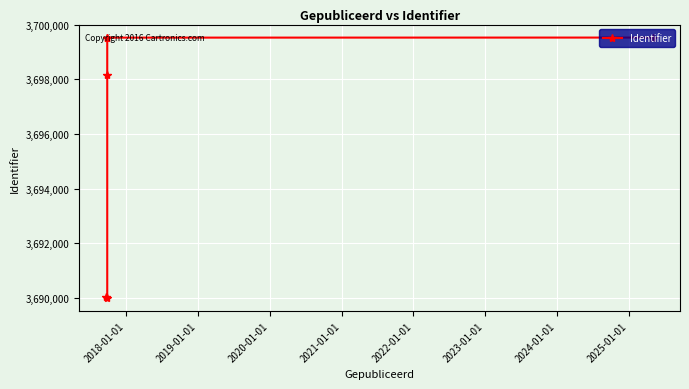

Does the chart have visible grid lines?

Yes